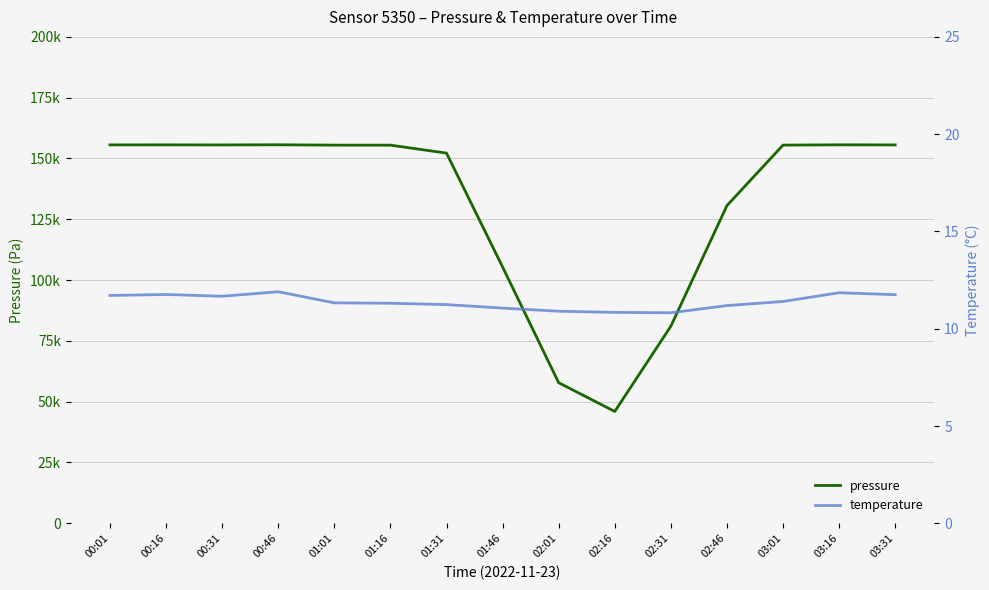

What is the maximum value shown in the chart?

155636.5